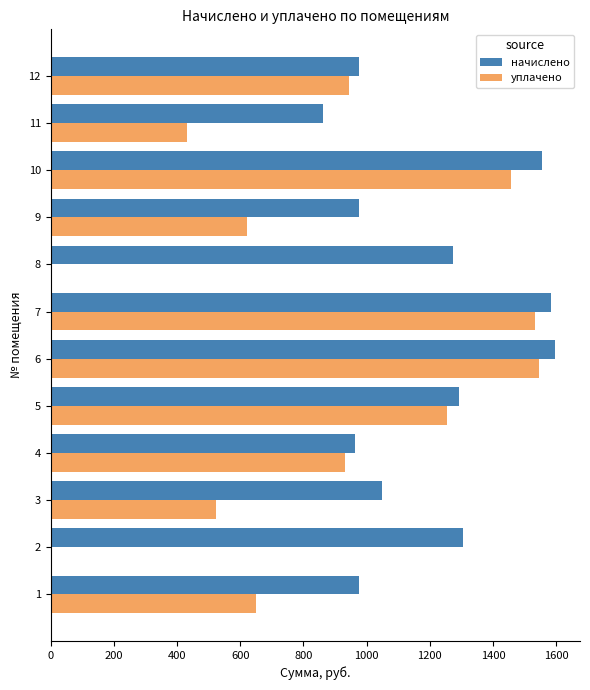

Which series has the largest total across all categories?

начислено